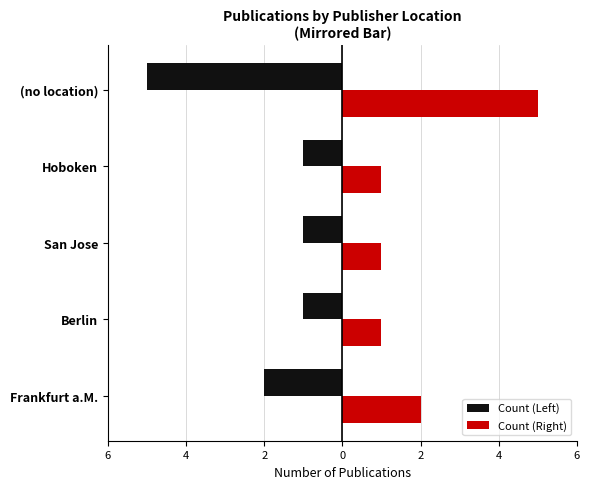

What are all the series names shown in the legend?

Count (Left), Count (Right)